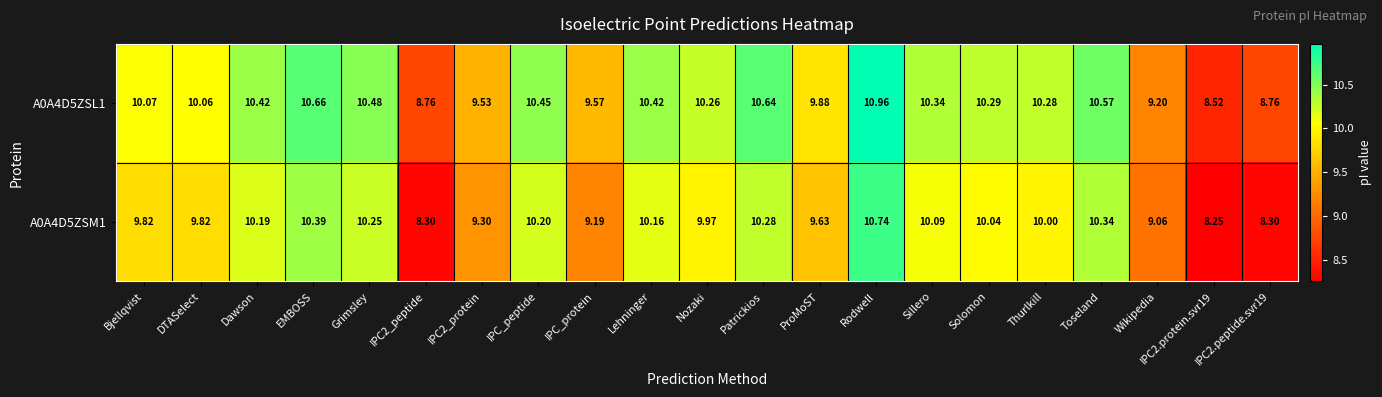

At which category is the sum across all series the highest?

Rodwell